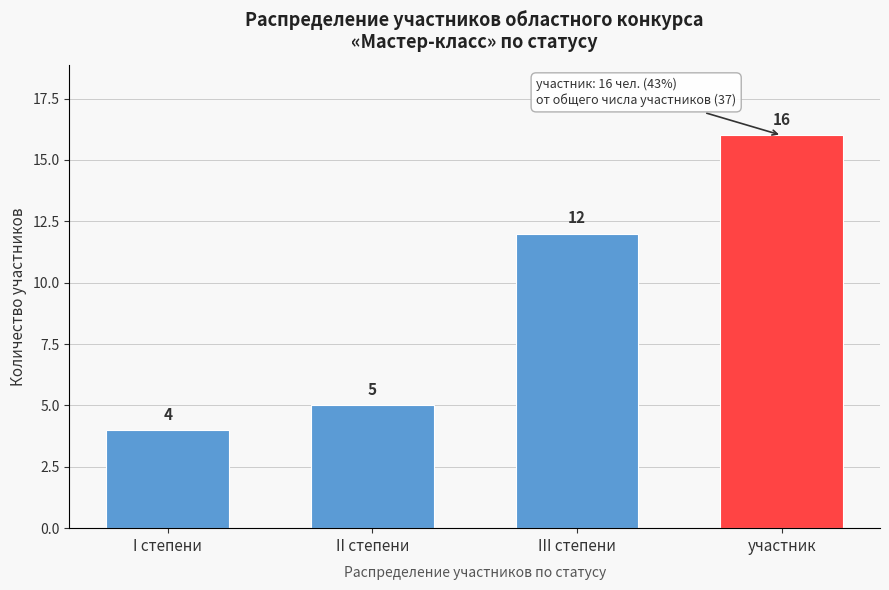

Reading left to right, what are all the values shown in this chart?

I степени=4	II степени=5	III степени=12	участник=16